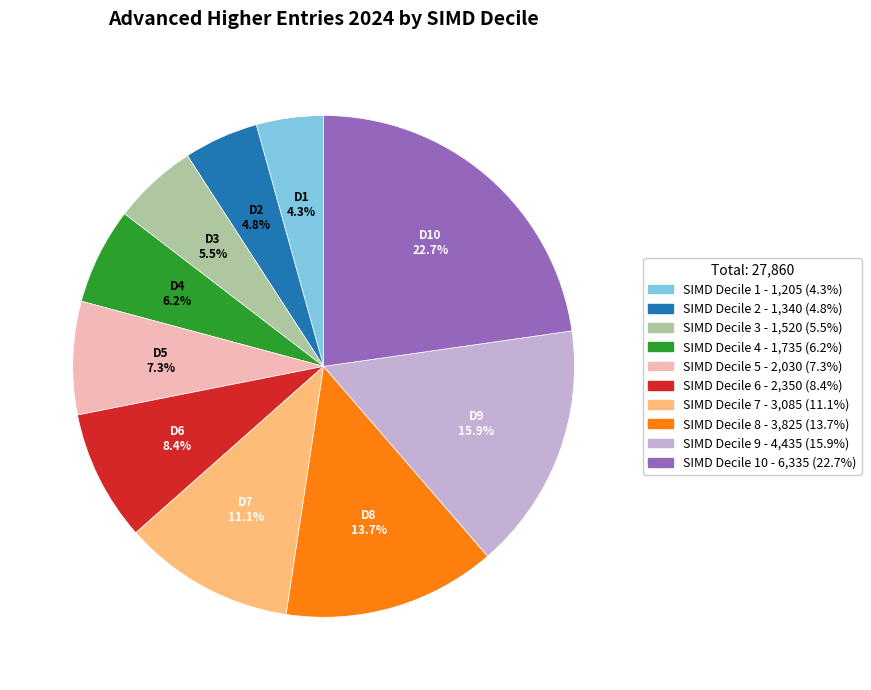

Is there any slice that represents more than half of the pie?

No